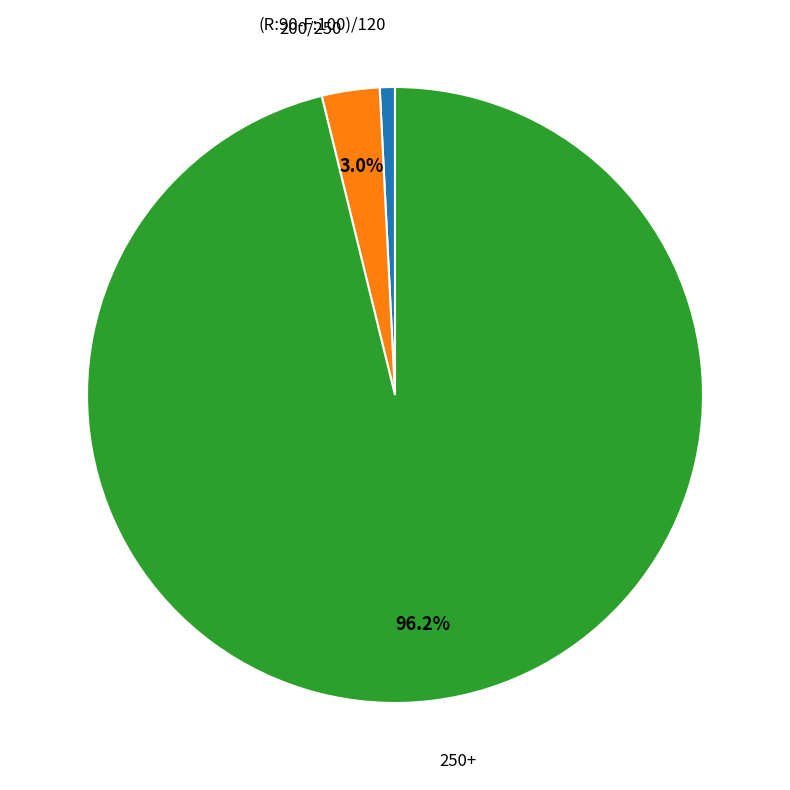

To the nearest percent, what is the difference between the 250+ and 200/250 slice percentages?

93%